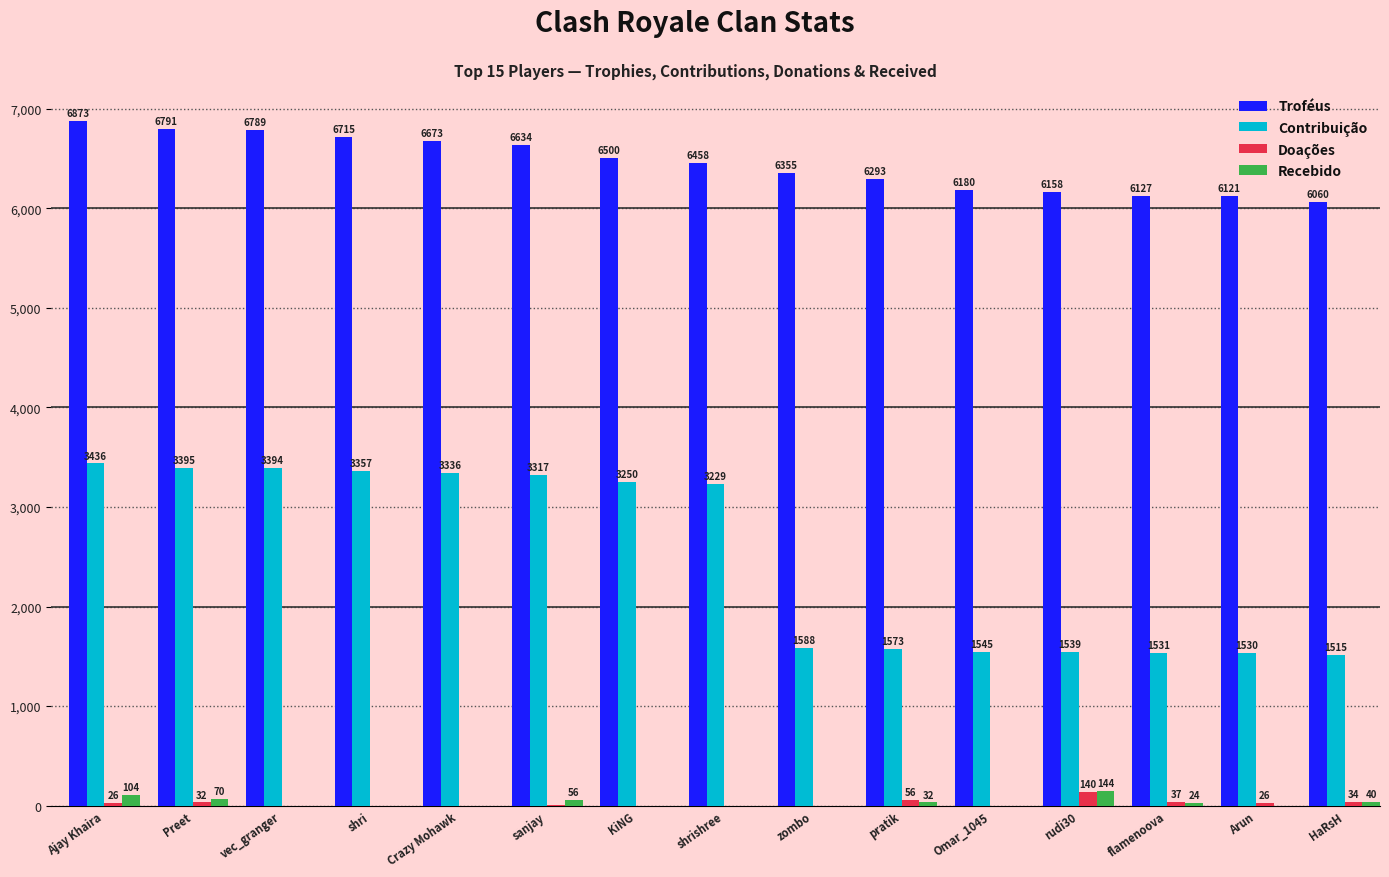

Which series changed the most between rudi30 and HaRsH?

Doações